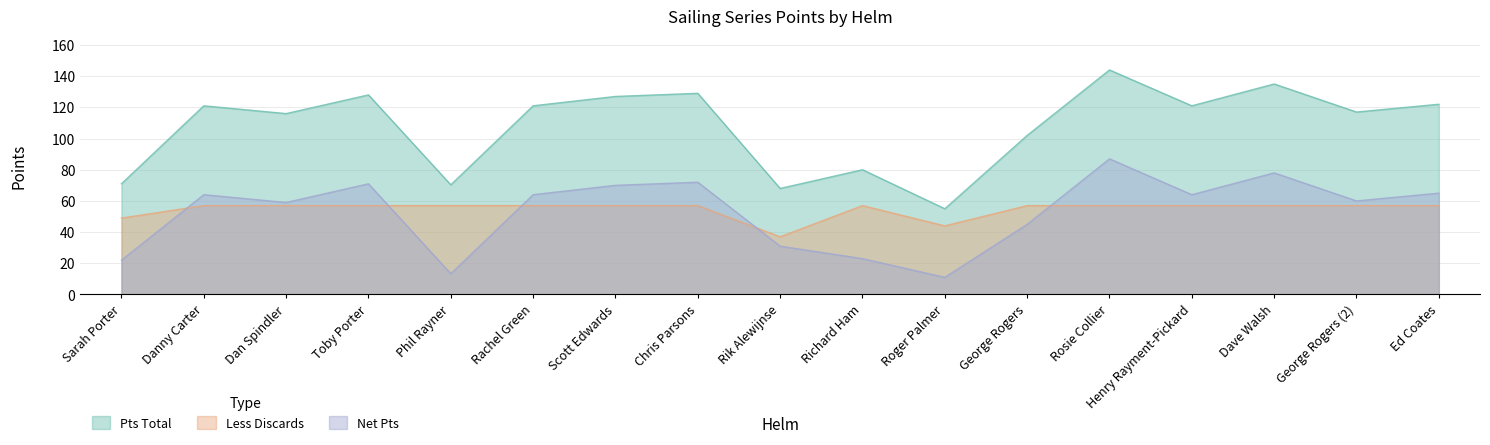

What is the highest value of the Less Discards series?

57.0